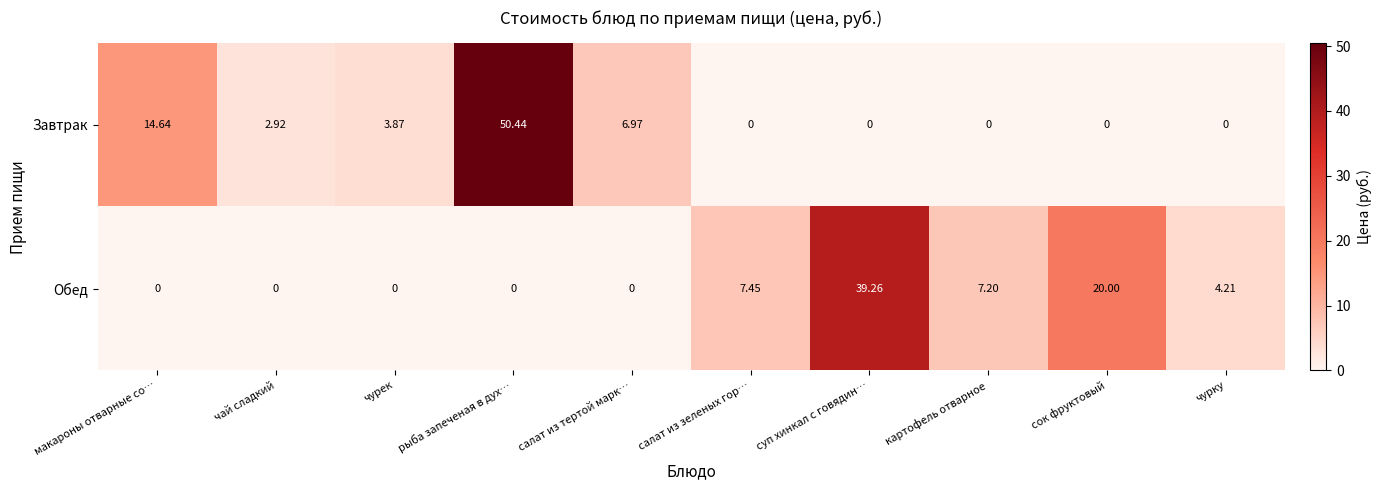

Which series has the largest total across all categories?

Завтрак